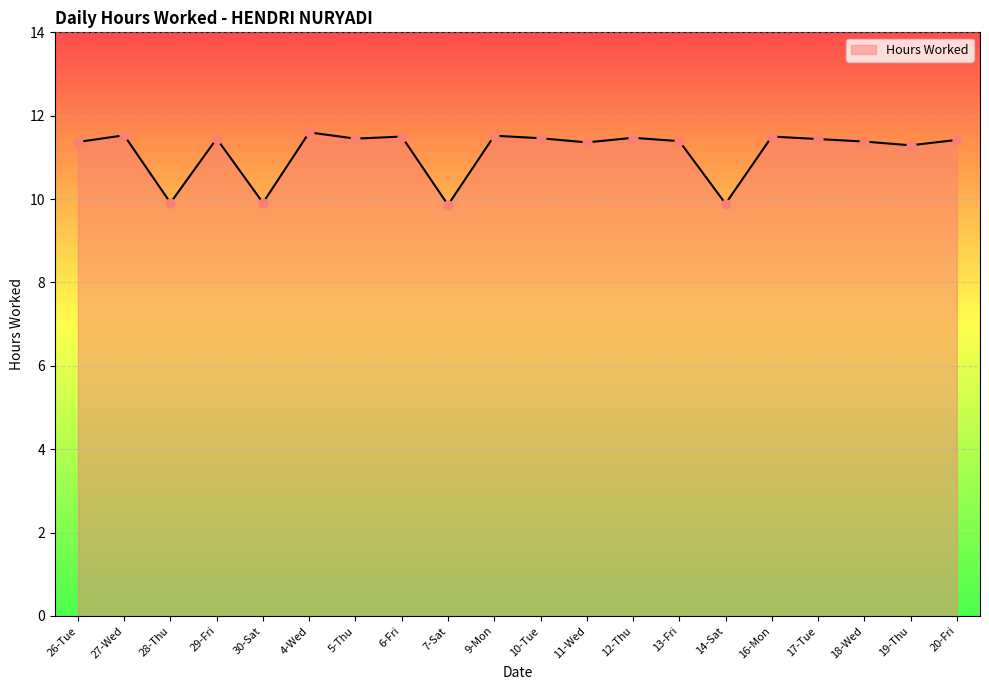

What is the ratio of the value at 26-Tue to the value at 27-Wed?

1.0